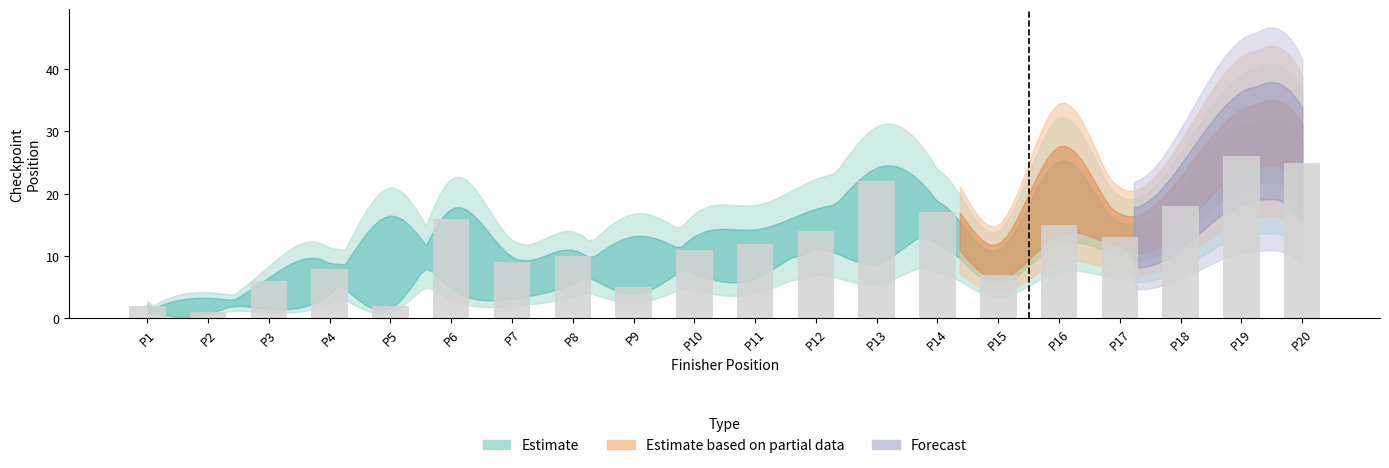

How many distinct data groups are displayed?

1